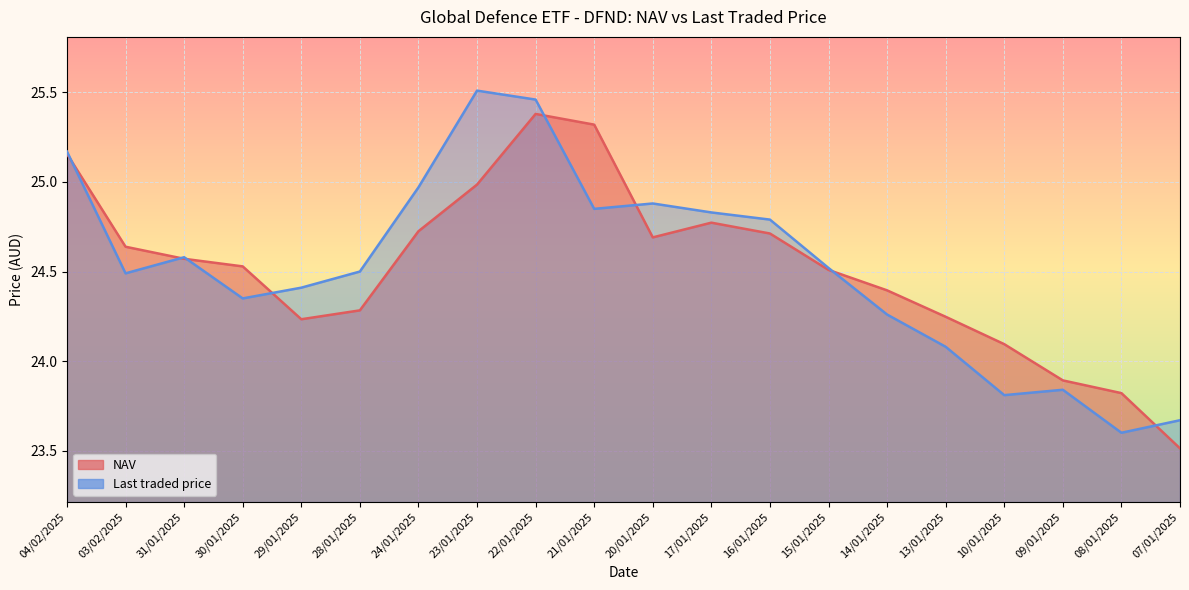

How many data points in NAV are above 24?

17